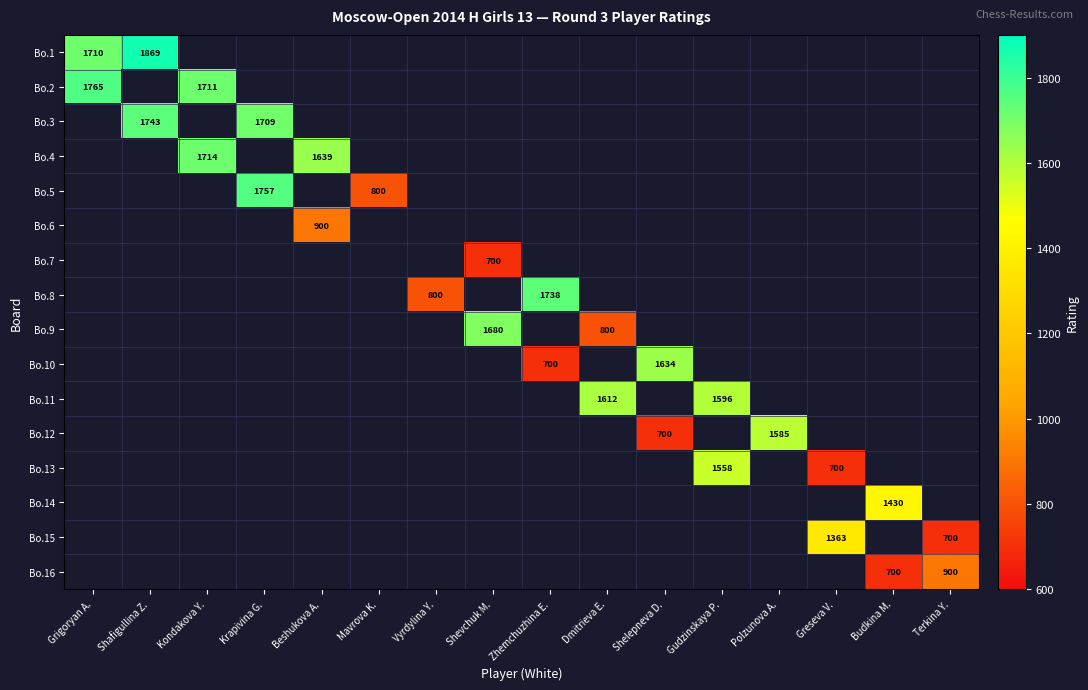

The value of Bo.16 at Budkina M. is 700. True or false?

True